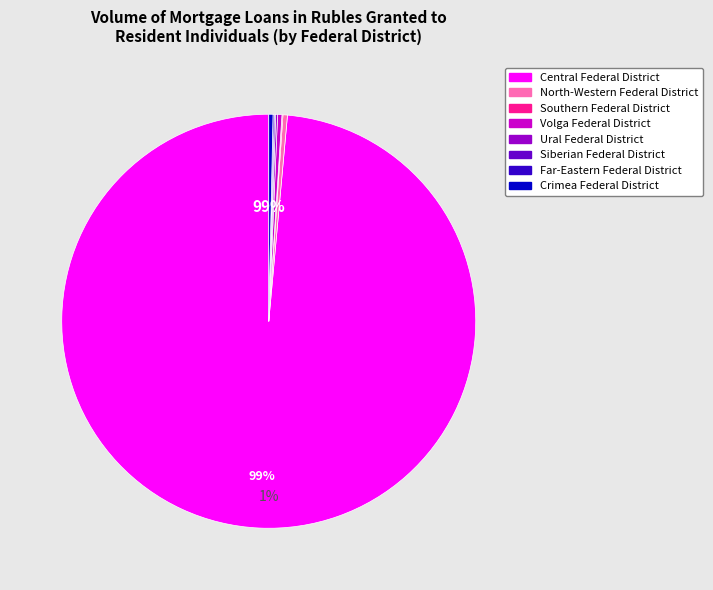

True or false: Volga Federal District accounts for 7% of the total.

False